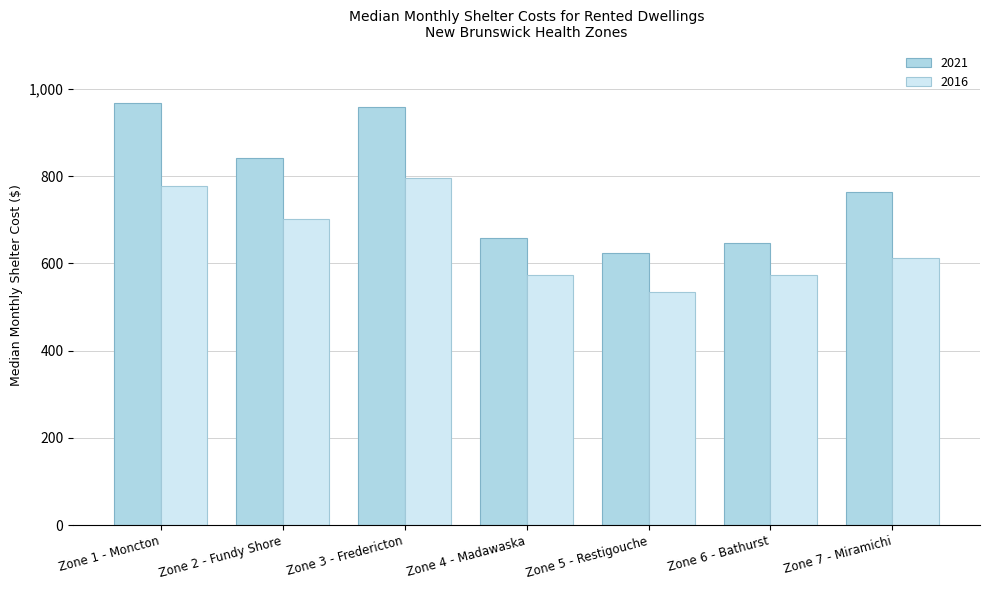

What is the difference between the maximum and minimum values in the 2016 series?

260